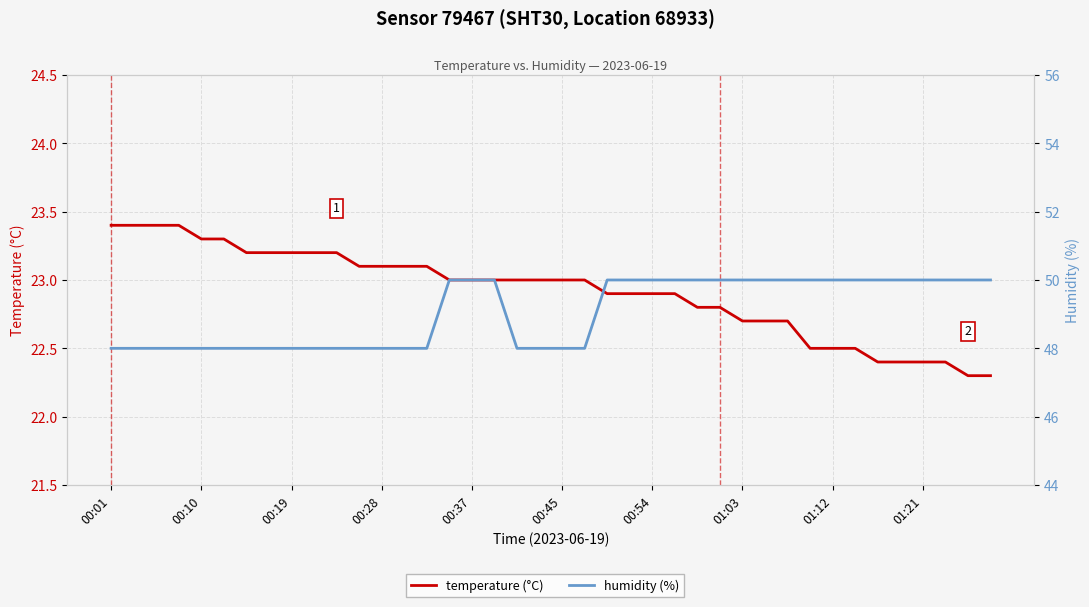

What is the average value of the humidity series?

49.0